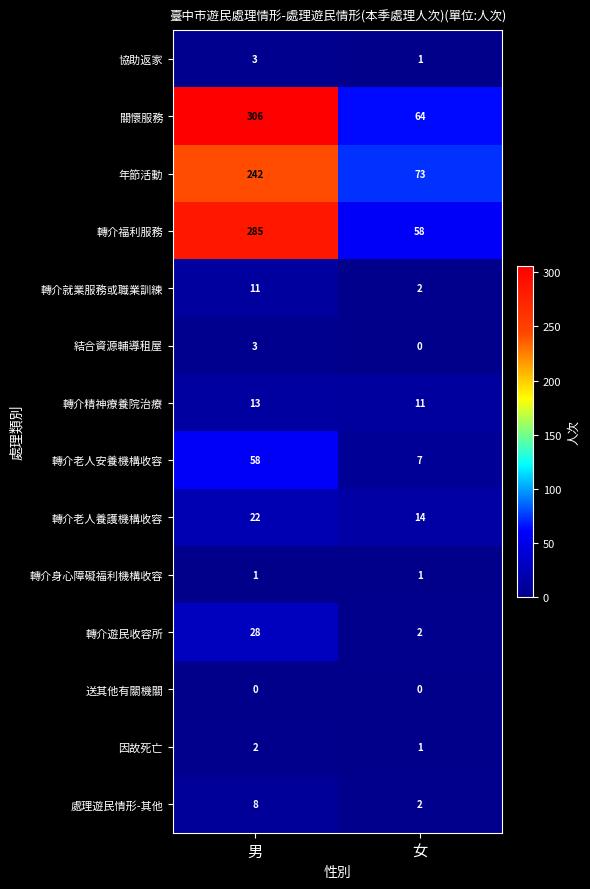

What value does the 協助返家 series have at 男?

3